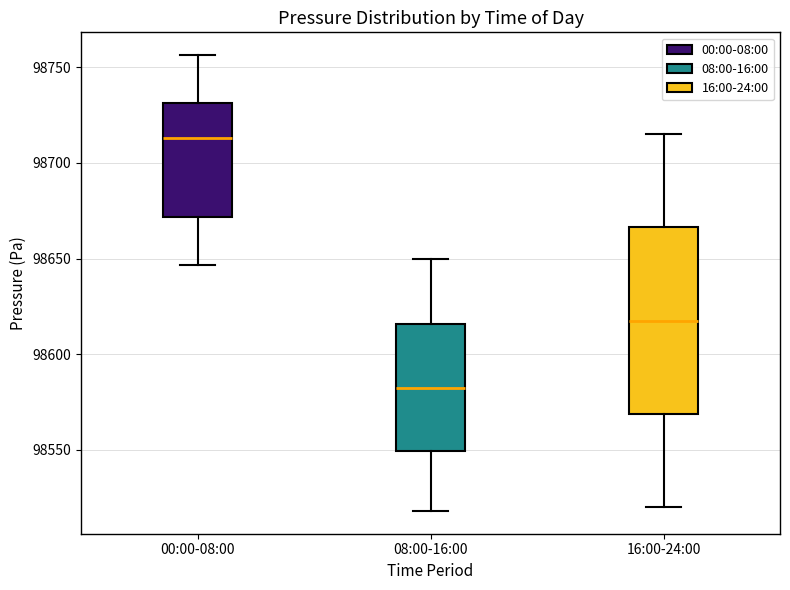

Comparing the boxes themselves (not the whiskers), which one is the tallest?

16:00-24:00